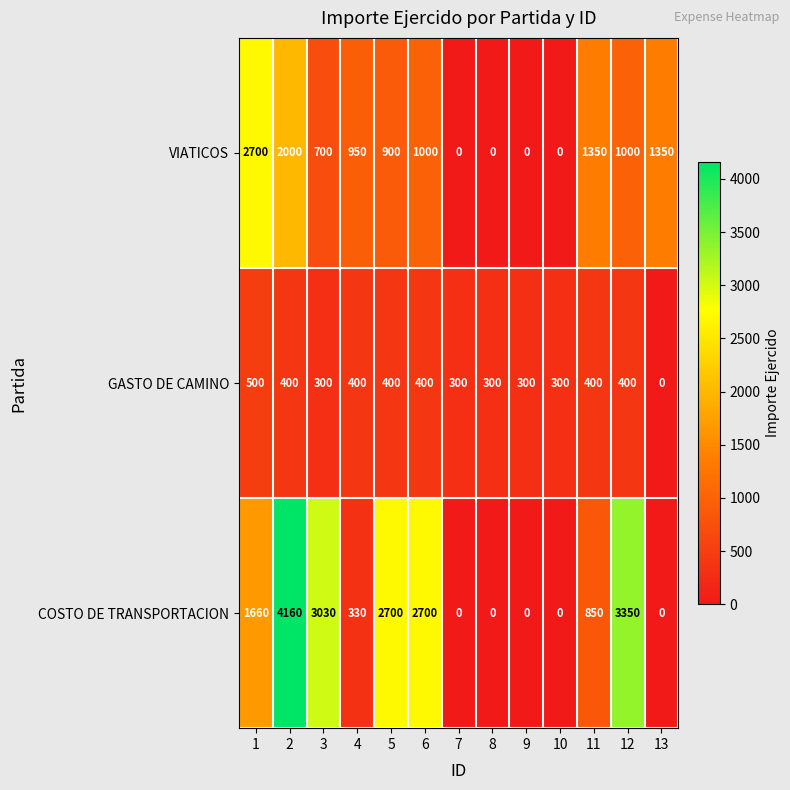

What is the difference between the maximum and minimum values in the COSTO DE TRANSPORTACION series?

4160